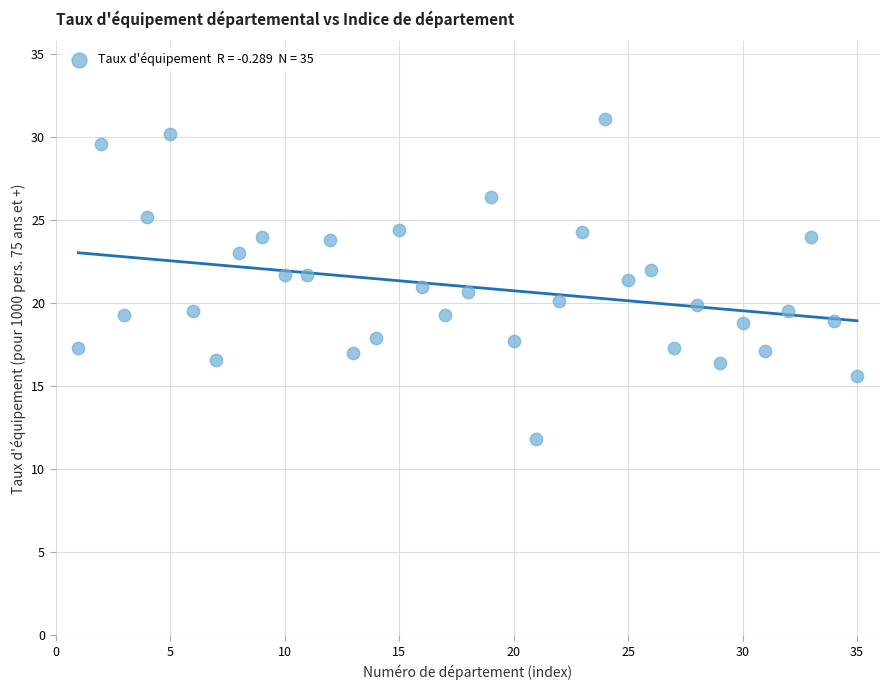

What is the range of Y values (max minus min)?

19.3